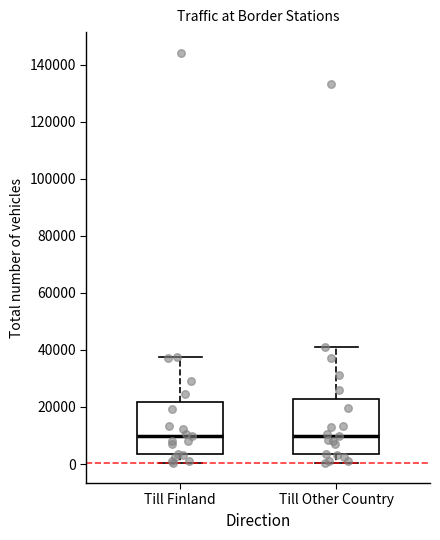

Where does the lower whisker of the box for Till Finland end on the y-axis? The values are not printed on the chart, so give them approximately, as read against the axis.

0